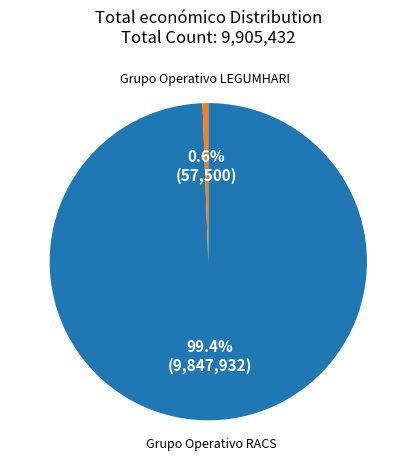

Does any single category account for the majority?

Yes